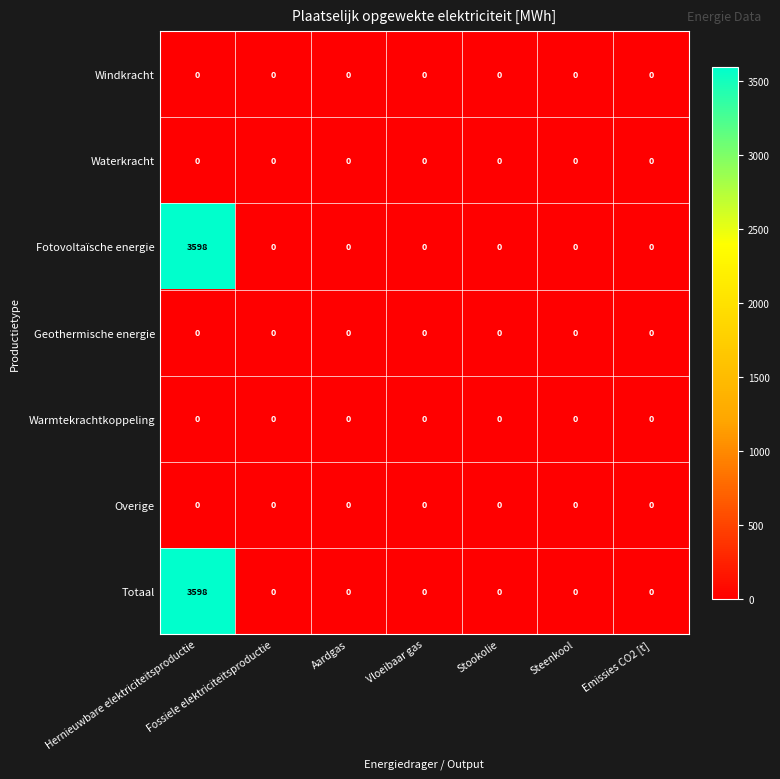

What is the maximum value shown in the chart?

3598